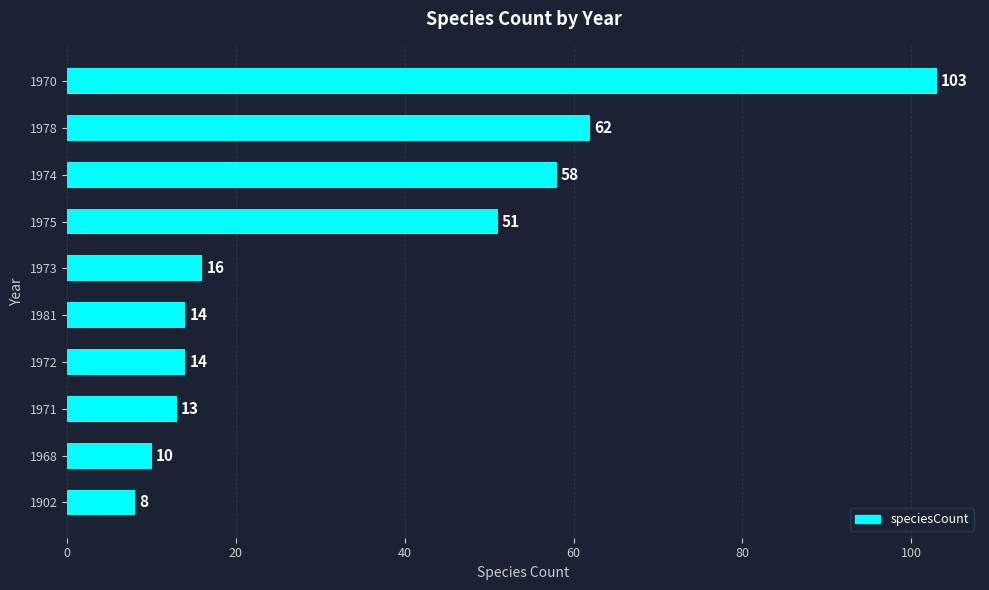

Which has a higher value, 1902 or 1981?

1981